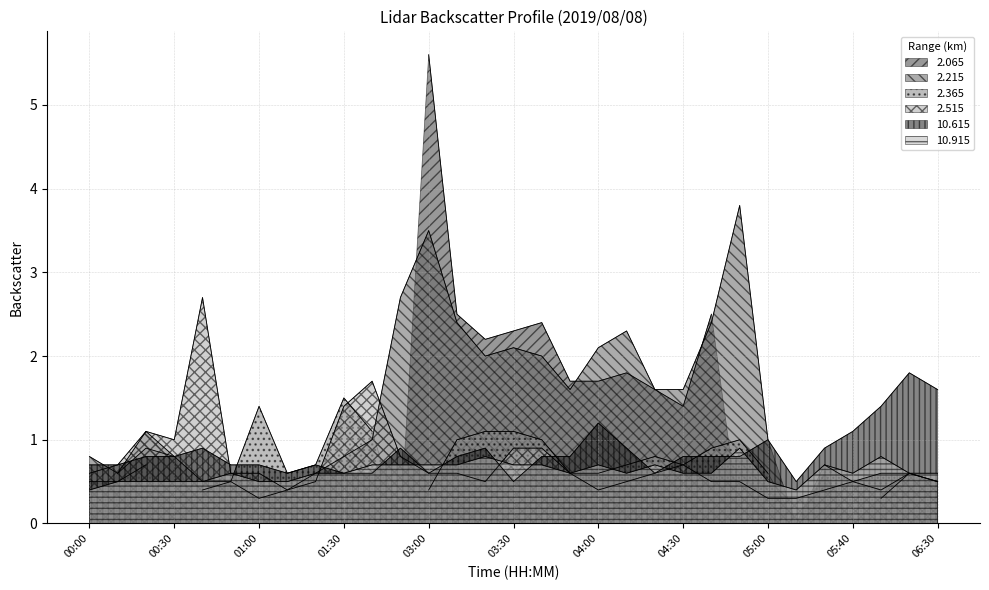

Read the 2.515 value at 01:00.

0.6